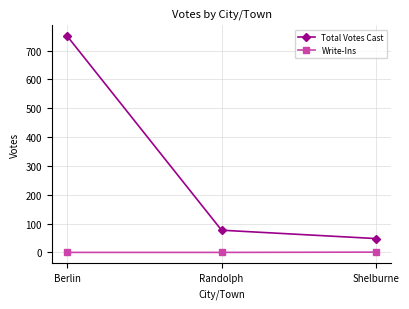

True or false: Write-Ins has a value of 0 at Randolph.

True